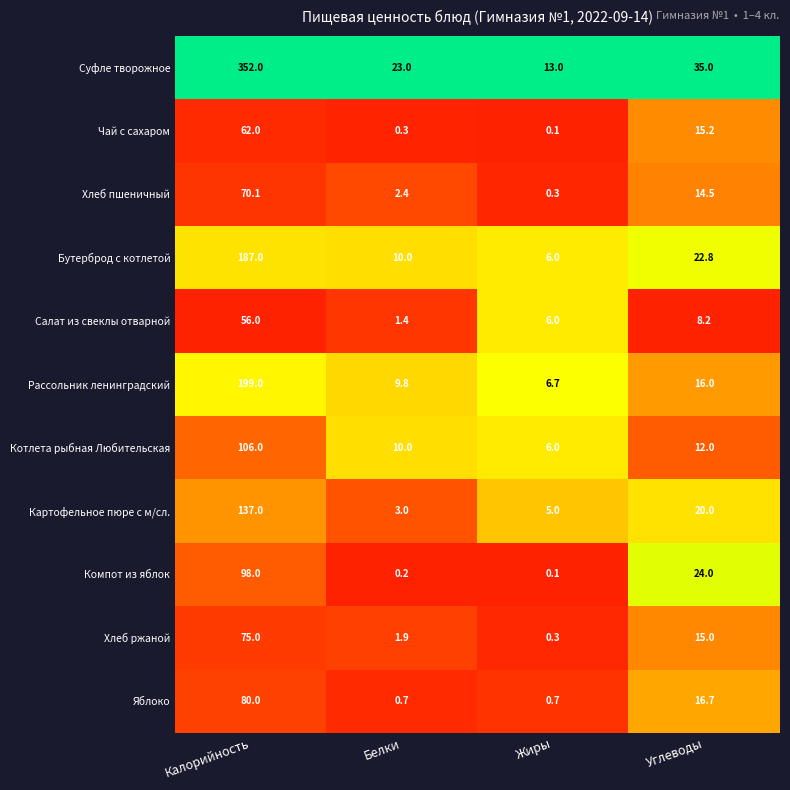

Which label corresponds to the smallest value in the chart?

Жиры